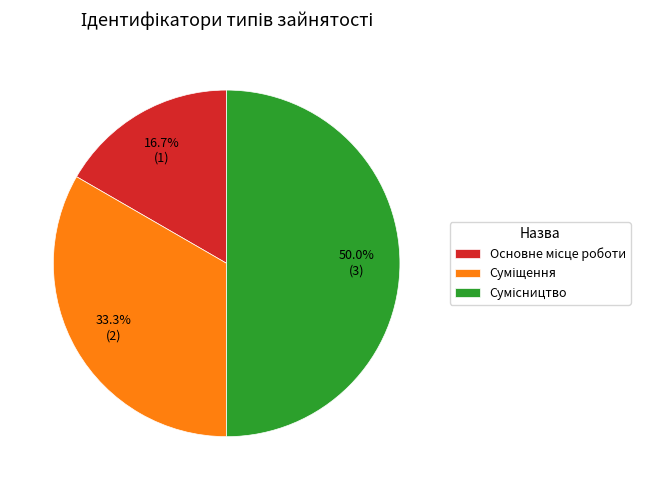

How many slices are in this pie chart?

3